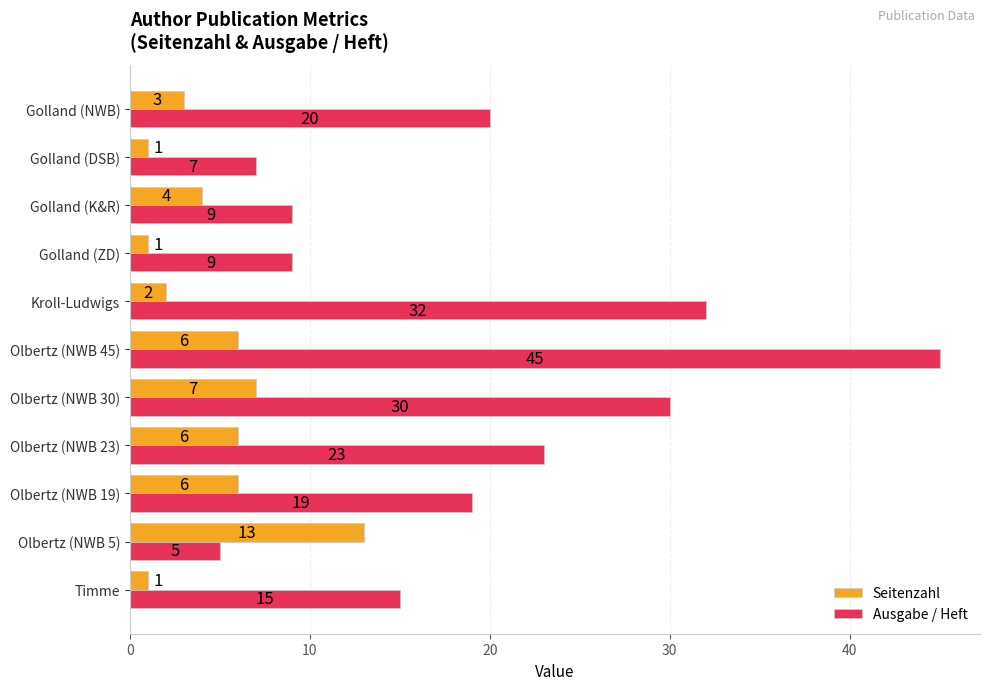

What is the difference between the maximum and minimum values in the Ausgabe / Heft series?

40